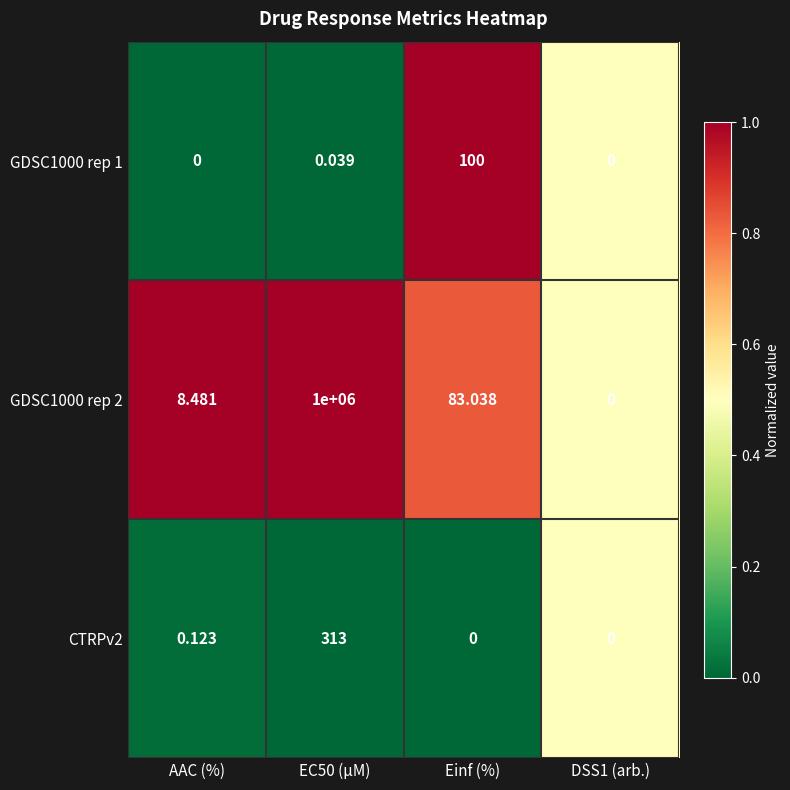

Which category has the lowest value across all series?

AAC (%)